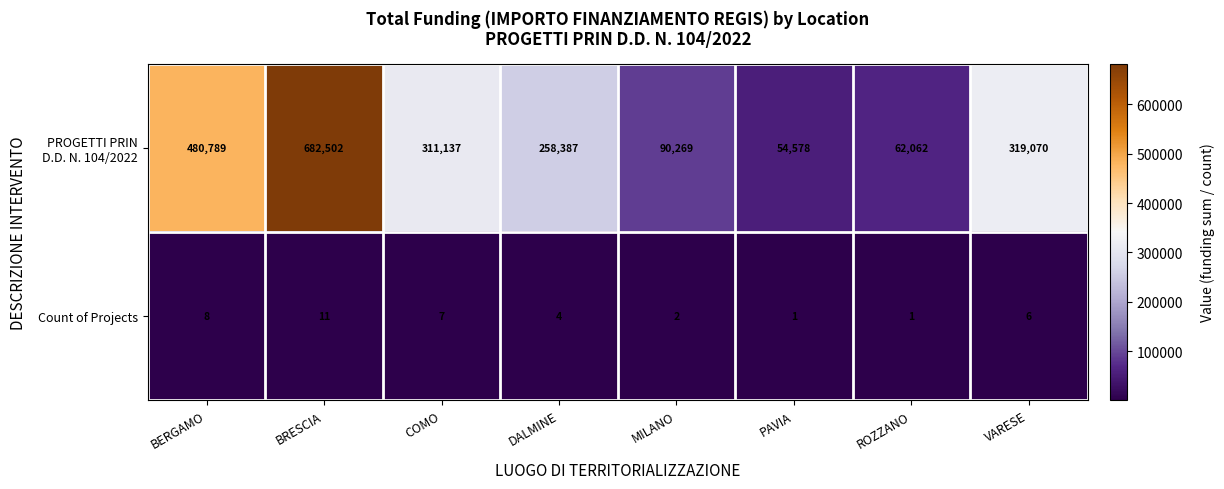

What is the difference between the highest and lowest values at VARESE?

319064